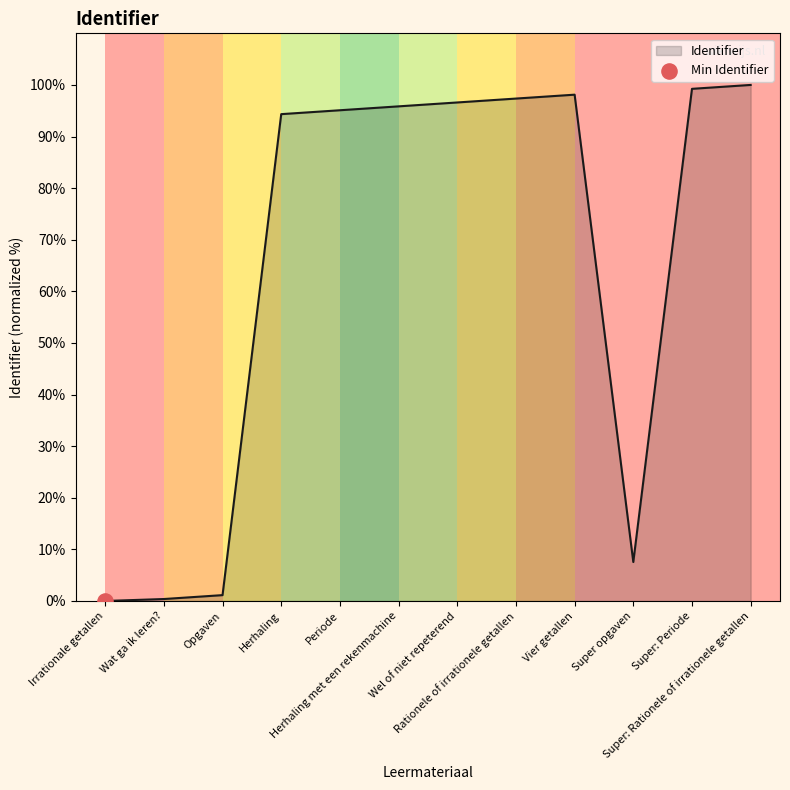

Between Super opgaven and Wel of niet repeterend, which is larger?

Wel of niet repeterend